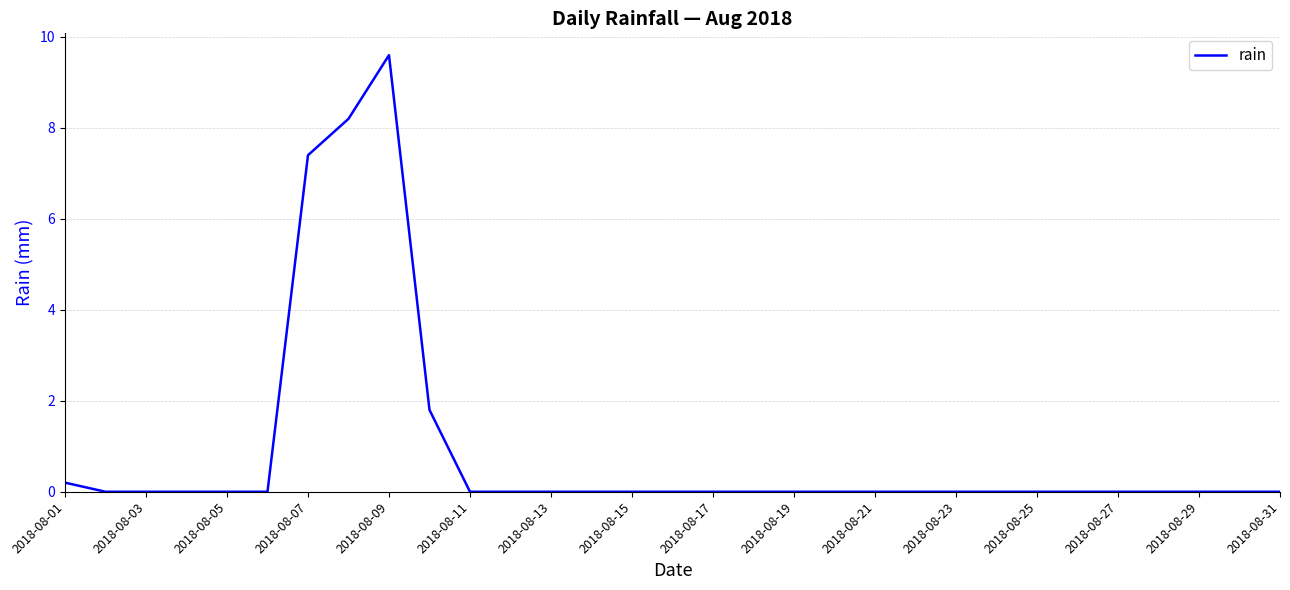

What is the greatest value displayed?

9.6